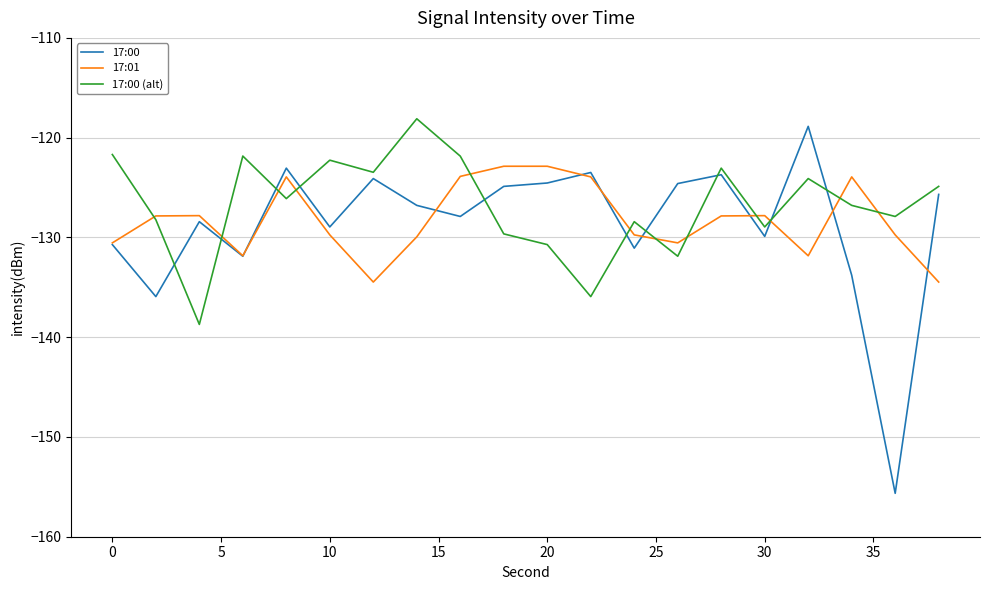

What is the smallest value displayed?

-155.6